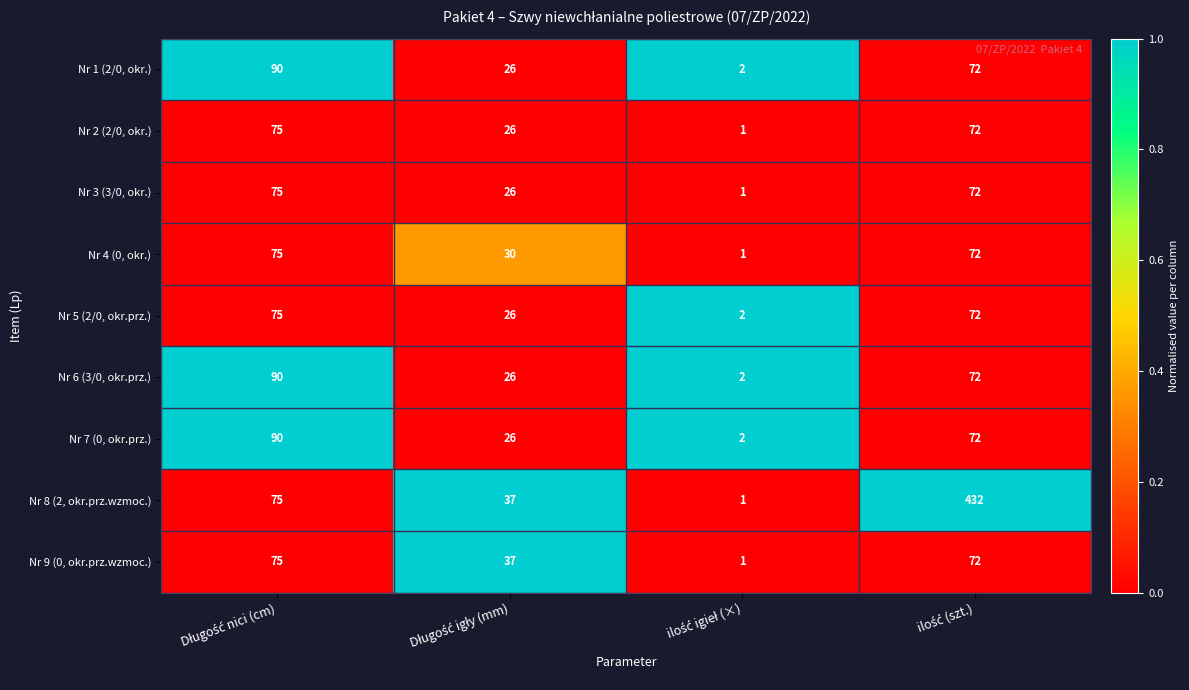

Count the Nr 7 (0, okr.prz.) values in the range 26 to 90.

3